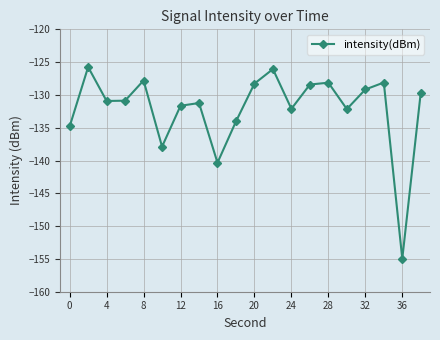

What is the sum of all values?

-2642.4